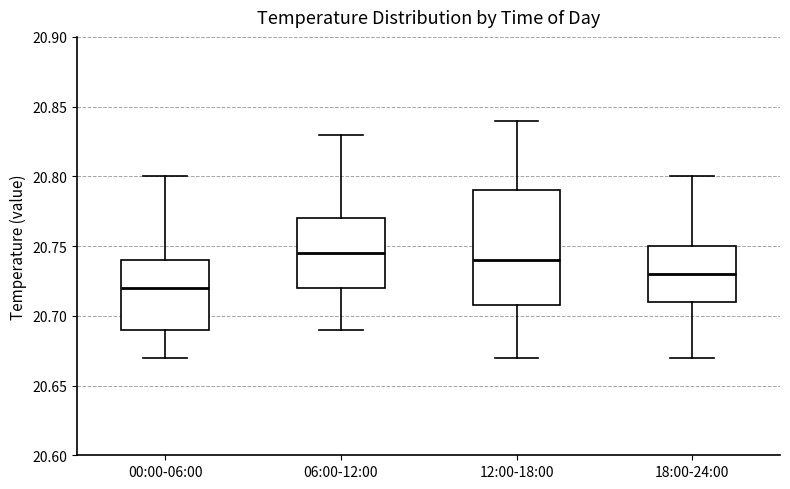

Which box has the lowest median line?

00:00-06:00